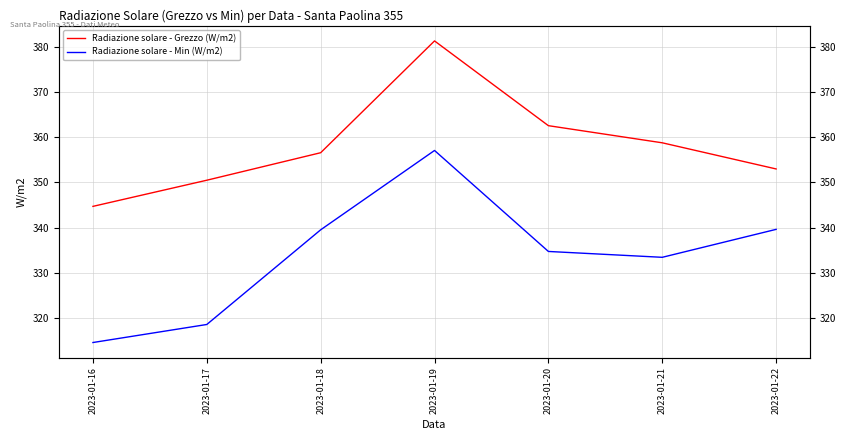

Reading left to right, transcribe all the data shown in this chart.

Radiazione solare - Grezzo (W/m2): 344.7	350.5	356.6	381.4	362.6	358.8	353.0
Radiazione solare - Min (W/m2): 314.5	318.5	339.5	357.1	334.7	333.4	339.6